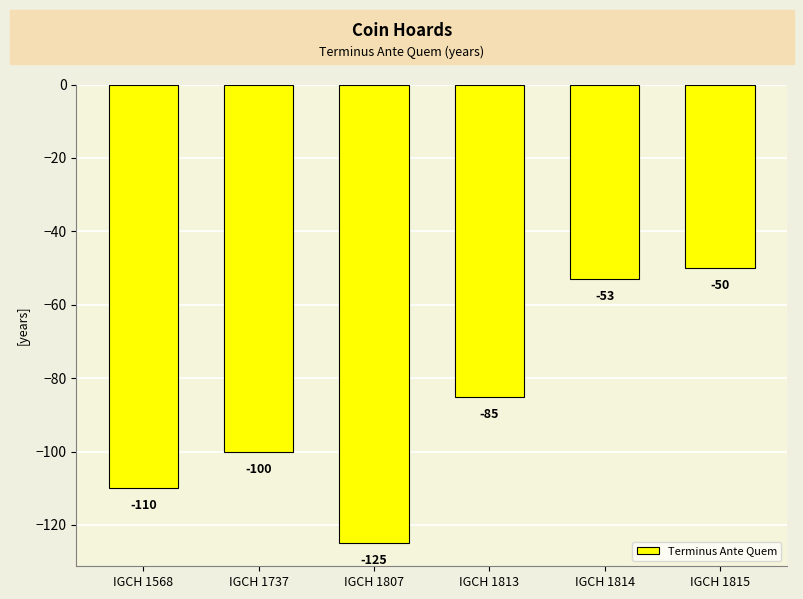

What is the smallest value displayed?

-125